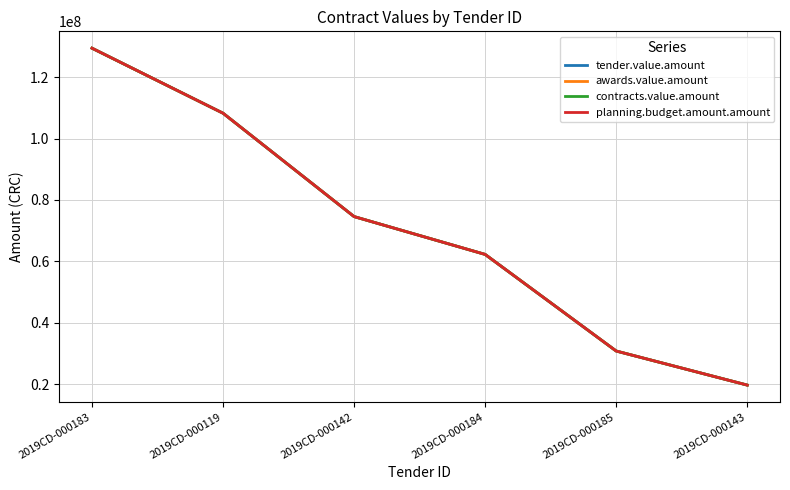

Does the chart display data point markers on the line(s)?

No